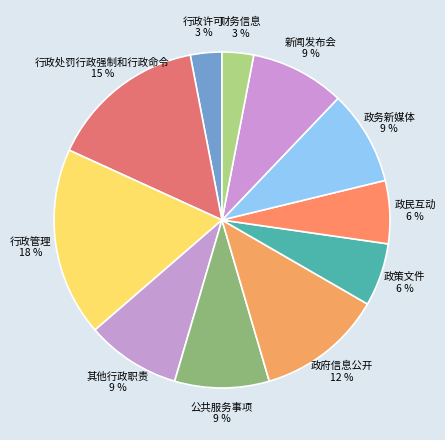

Does 政府信息公开 account for over 50% of the chart?

No